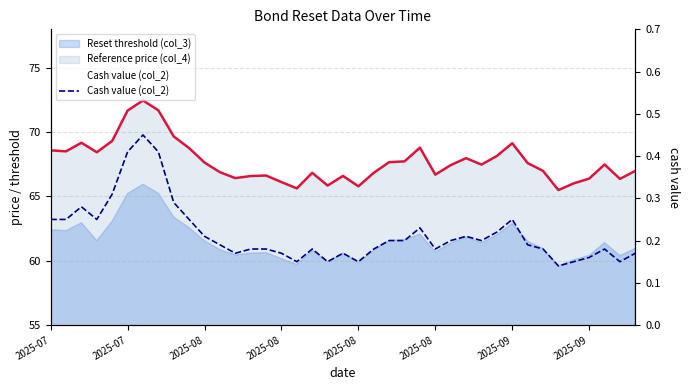

Reading left to right, what are all the values shown in this chart?

0.2	0.2	0.3	0.2	0.3	0.4	0.5	0.4	0.3	0.2	0.2	0.2	0.2	0.2	0.2	0.2	0.1	0.2	0.1	0.2	0.1	0.2	0.2	0.2	0.2	0.2	0.2	0.2	0.2	0.2	0.2	0.2	0.2	0.1	0.1	0.2	0.2	0.1	0.2